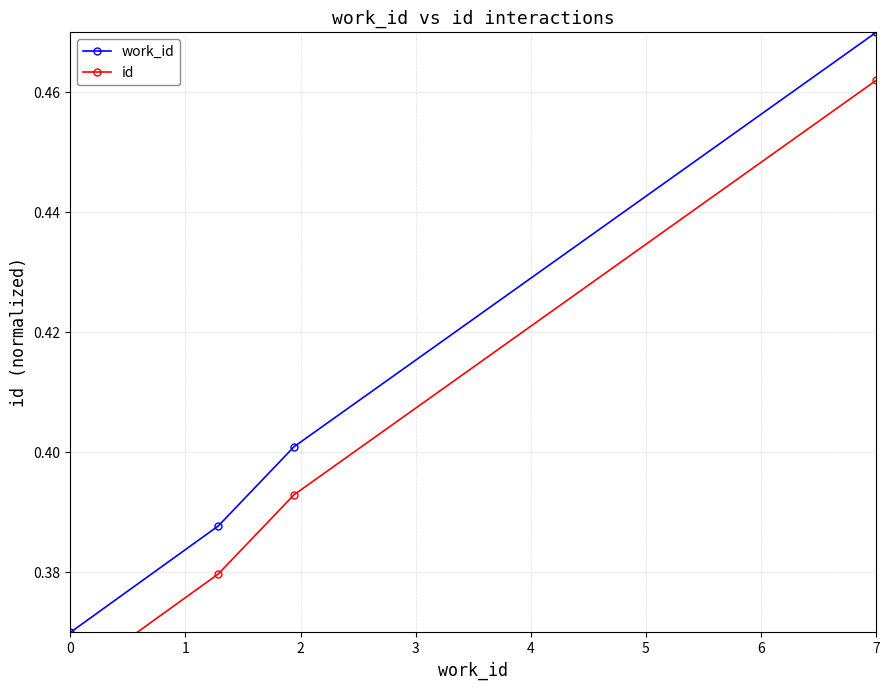

Read the work_id value at 0.

0.4